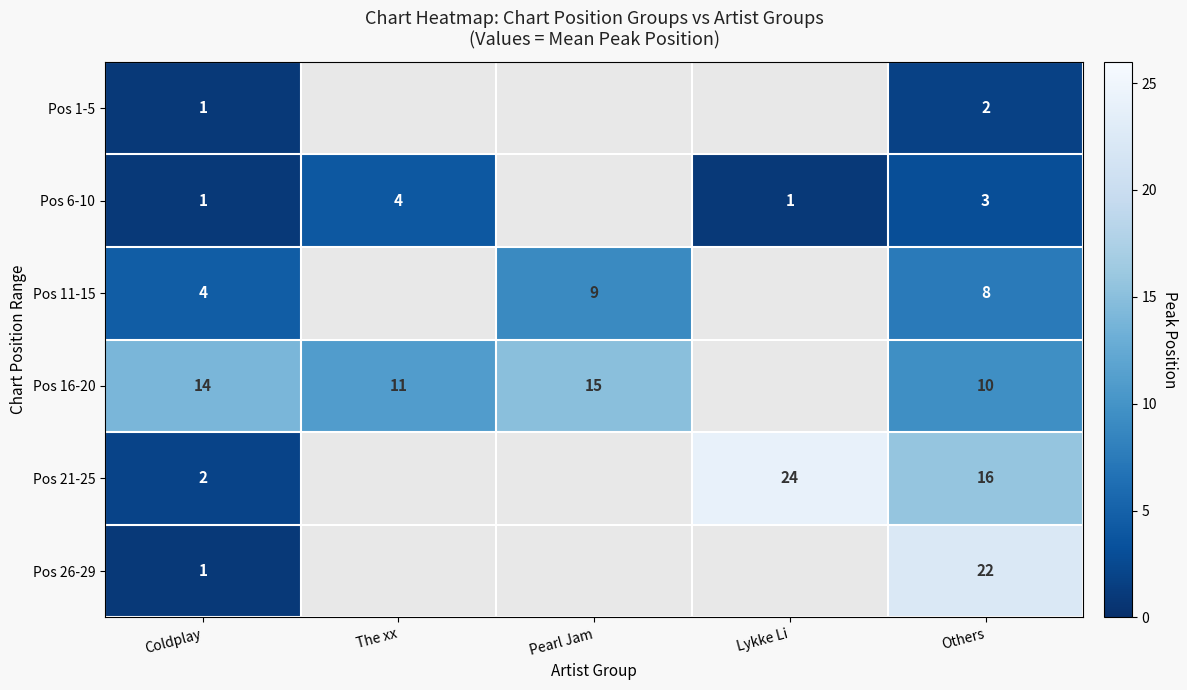

The value of Pos 11-15 at Pearl Jam is 9. True or false?

True